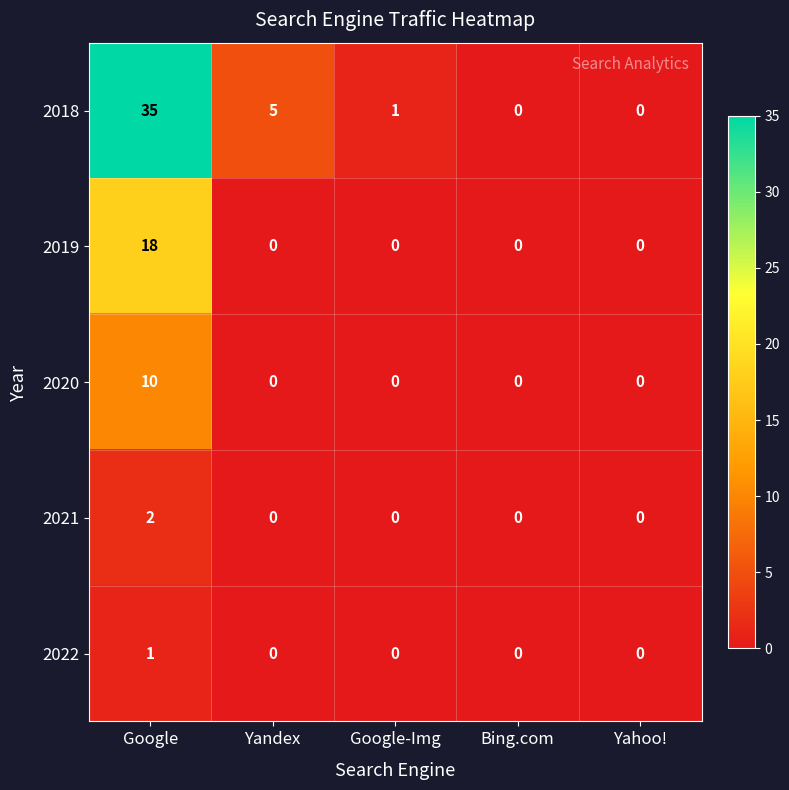

Reading left to right, what are all the values shown in this chart?

2018: Google=35	Yandex=5	Google-Img=1	Bing.com=0	Yahoo!=0
2019: Google=18	Yandex=0	Google-Img=0	Bing.com=0	Yahoo!=0
2020: Google=10	Yandex=0	Google-Img=0	Bing.com=0	Yahoo!=0
2021: Google=2	Yandex=0	Google-Img=0	Bing.com=0	Yahoo!=0
2022: Google=1	Yandex=0	Google-Img=0	Bing.com=0	Yahoo!=0